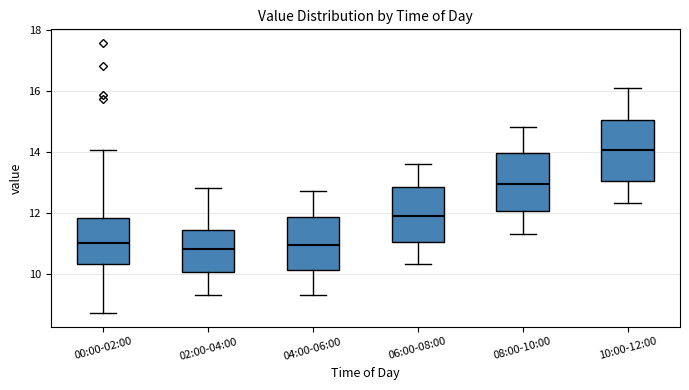

Reading left to right, read every box against the y-axis: the position of its median line, the range the box covers, and the ends of its whiskers. The values are not printed on the chart, so give them approximately, as read against the axis.

00:00-02:00: median 11.0, box 10.2 to 11.8, whiskers 8.8 to 14.0
02:00-04:00: median 10.8, box 10.0 to 11.4, whiskers 9.4 to 12.8
04:00-06:00: median 11.0, box 10.2 to 11.8, whiskers 9.4 to 12.8
06:00-08:00: median 12.0, box 11.0 to 12.8, whiskers 10.4 to 13.6
08:00-10:00: median 13.0, box 12.0 to 14.0, whiskers 11.4 to 14.8
10:00-12:00: median 14.0, box 13.0 to 15.0, whiskers 12.4 to 16.2